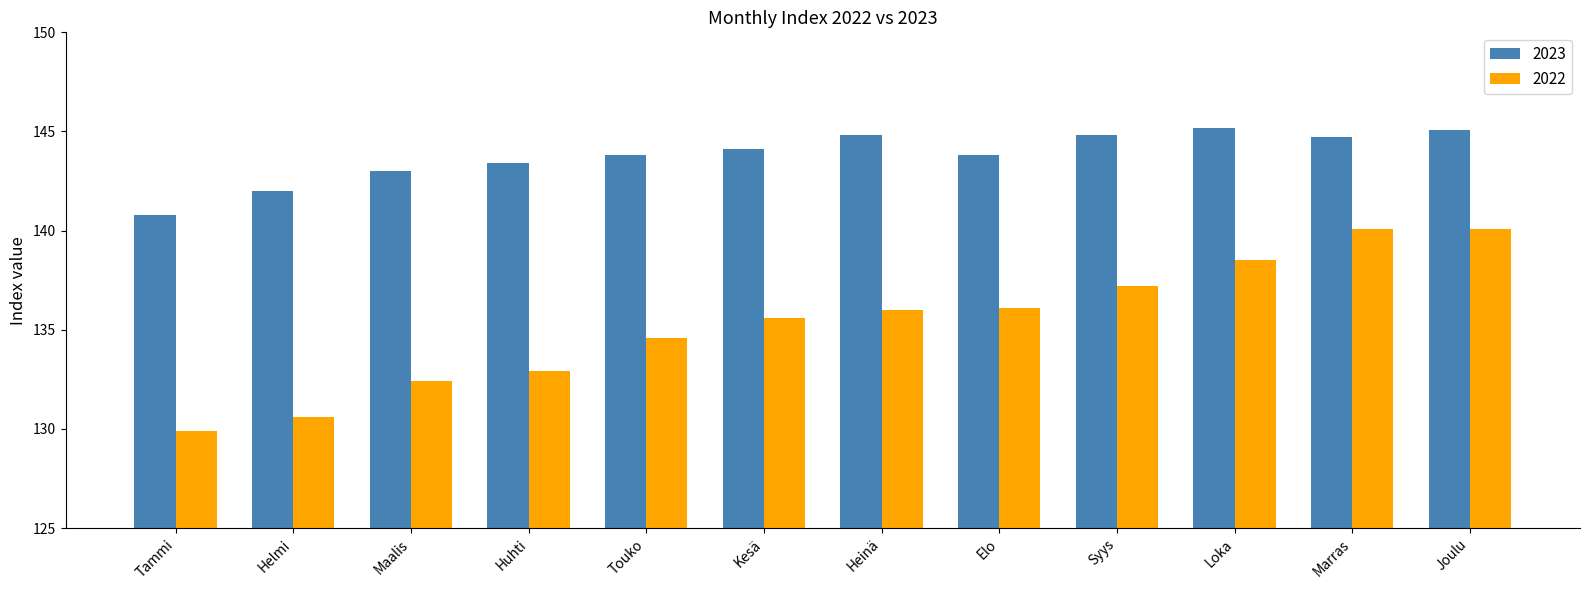

What is the sum of the 2023 values at Kesä and Loka?

289.3